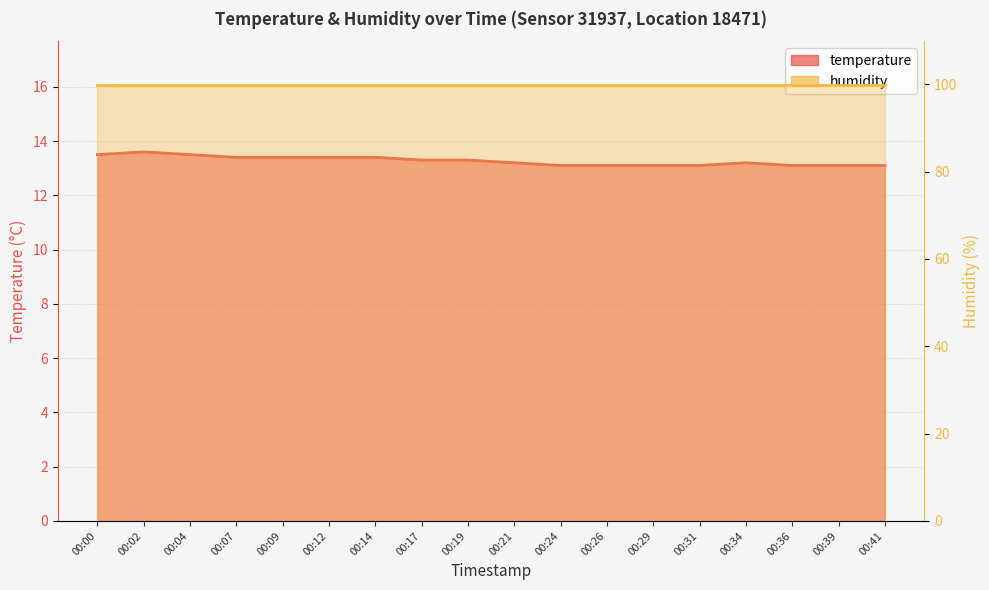

What is the total value across all series at 00:34?

113.1